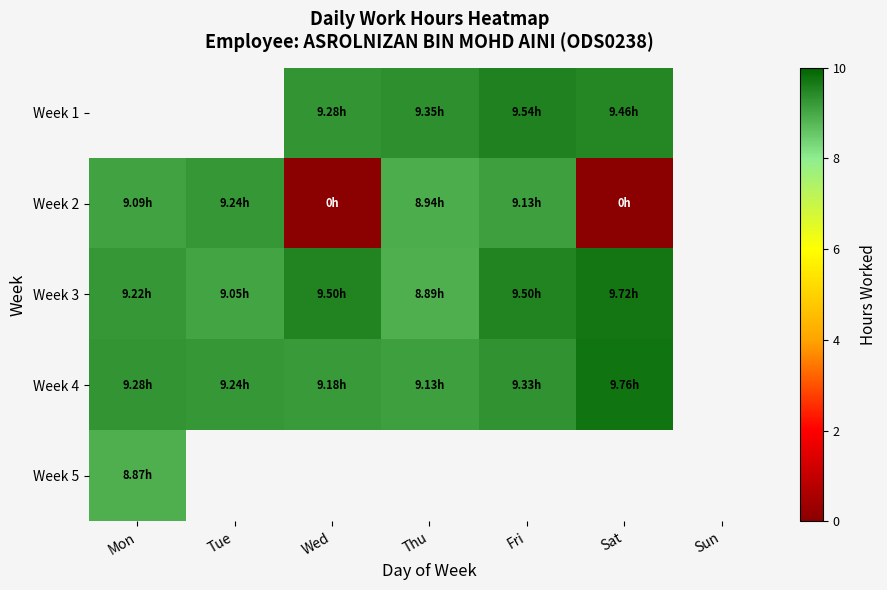

How many categories are shown in the chart?

7